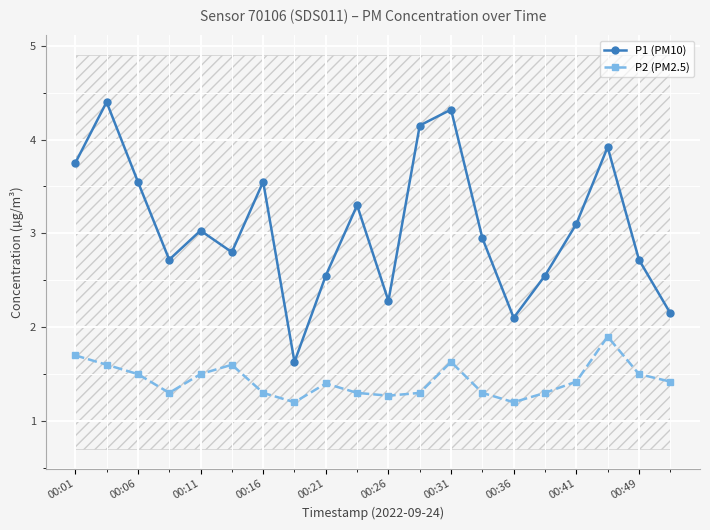

Reading right to left, transcribe all the data shown in this chart.

P1 (PM10): 2.1	2.7	3.9	3.1	2.5	2.1	3.0	4.3	4.2	2.3	3.3	2.5	1.6	3.5	2.8	3.0	2.7	3.5	4.4	3.8
P2 (PM2.5): 1.4	1.5	1.9	1.4	1.3	1.2	1.3	1.6	1.3	1.3	1.3	1.4	1.2	1.3	1.6	1.5	1.3	1.5	1.6	1.7